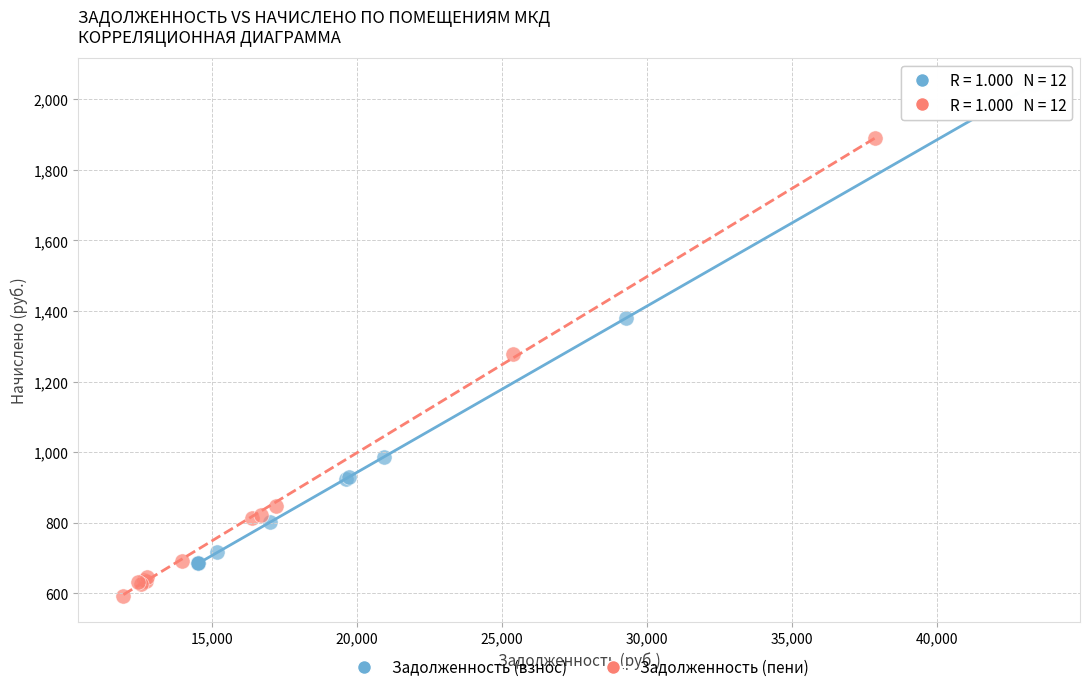

Which series has the largest Y range (max minus min)?

Задолженность (взнос)